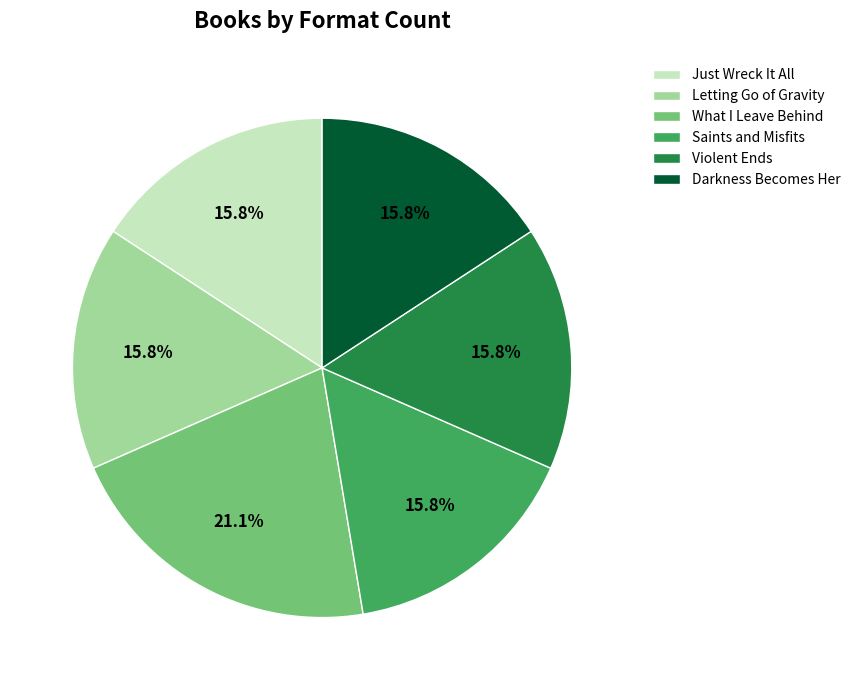

To the nearest percent, what is the average slice percentage?

17%